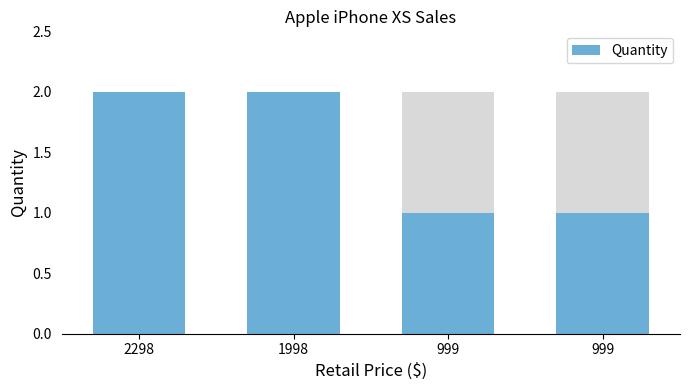

What is the value of the 3rd bar from the left?

1